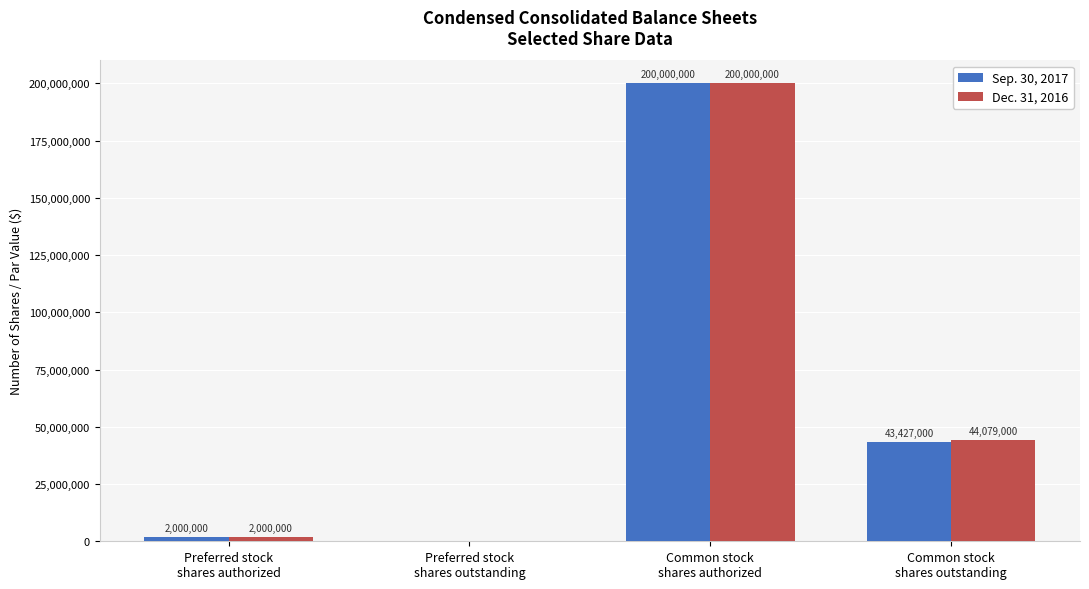

Is the value of Dec. 31, 2016 at Common stock
shares authorized greater than the value of Sep. 30, 2017 at Preferred stock
shares outstanding?

Yes